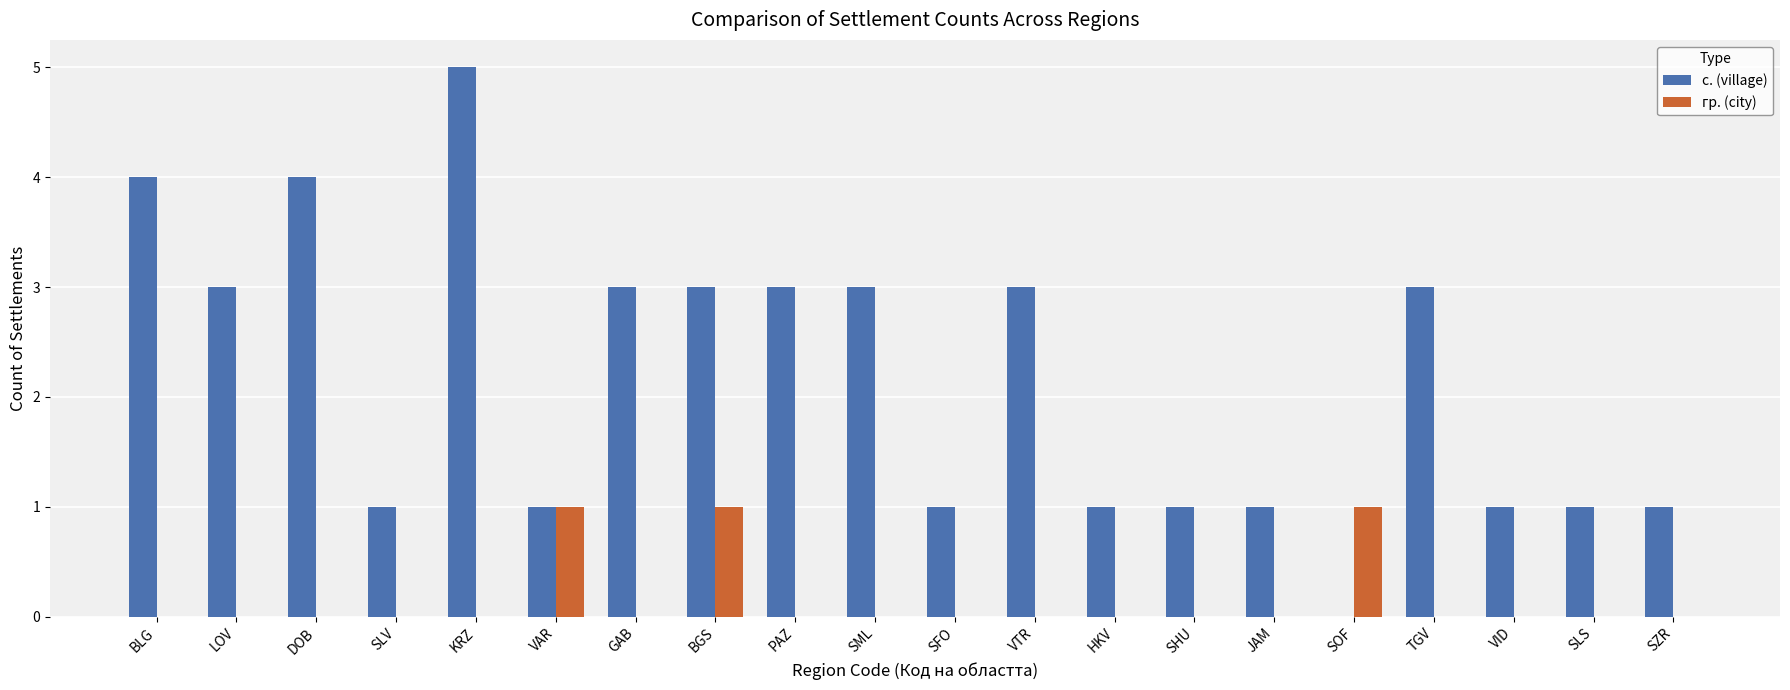

Is the value of гр. (city) at DOB greater than the value of с. (village) at VTR?

No